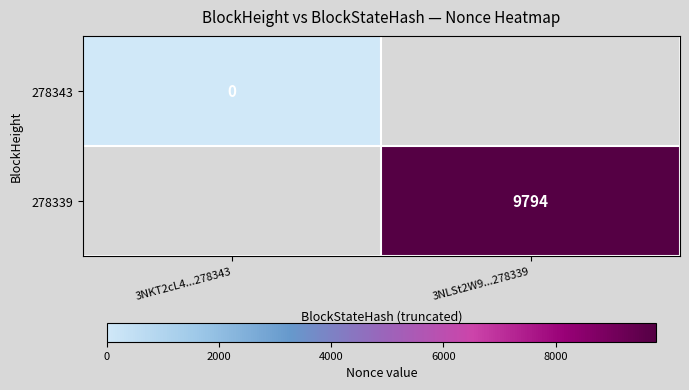

What is the greatest value displayed?

9794.0